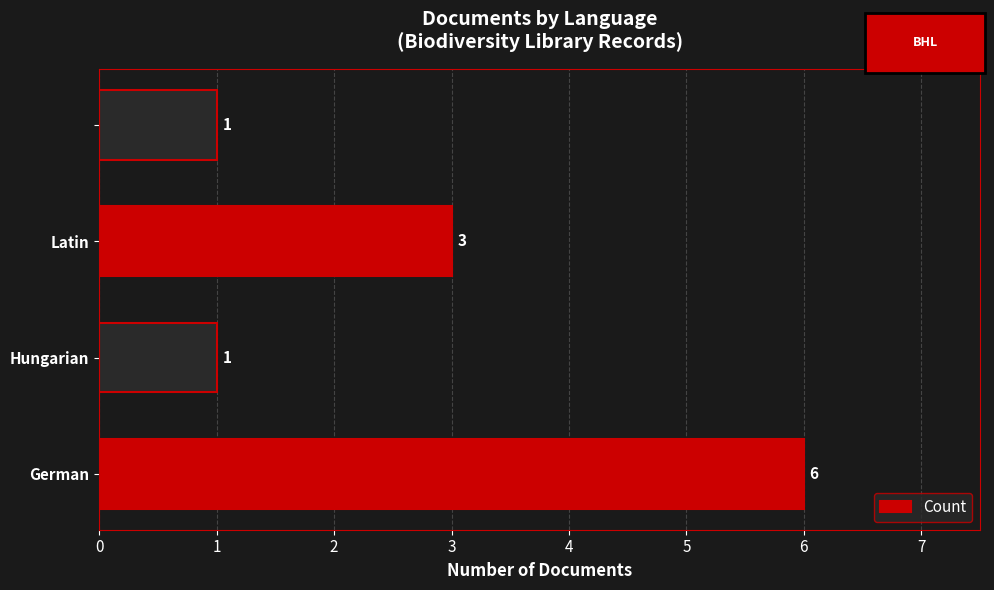

What is the minimum value shown in the chart?

1